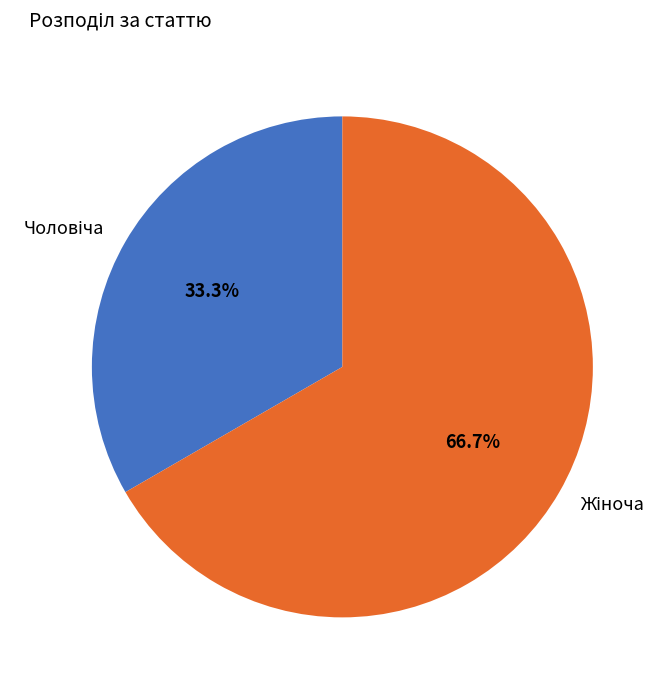

Is there a majority slice in this chart?

Yes